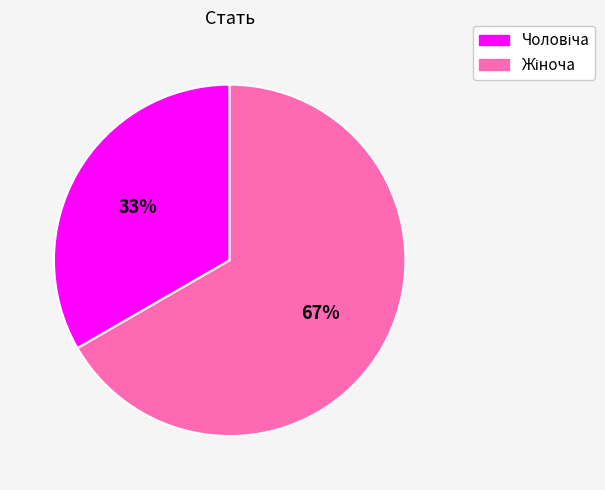

To the nearest percent, what is the average slice percentage?

50%